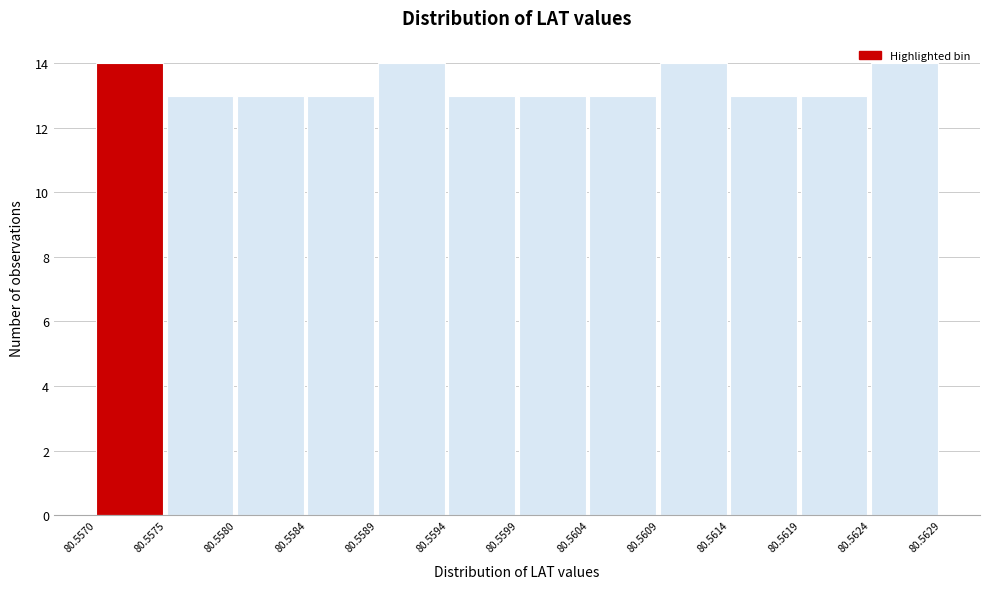

How tall is the bar that spans 80.5584 to 80.5589 on the x-axis? The values are not printed on the chart, so give them approximately, as read against the axis.

13